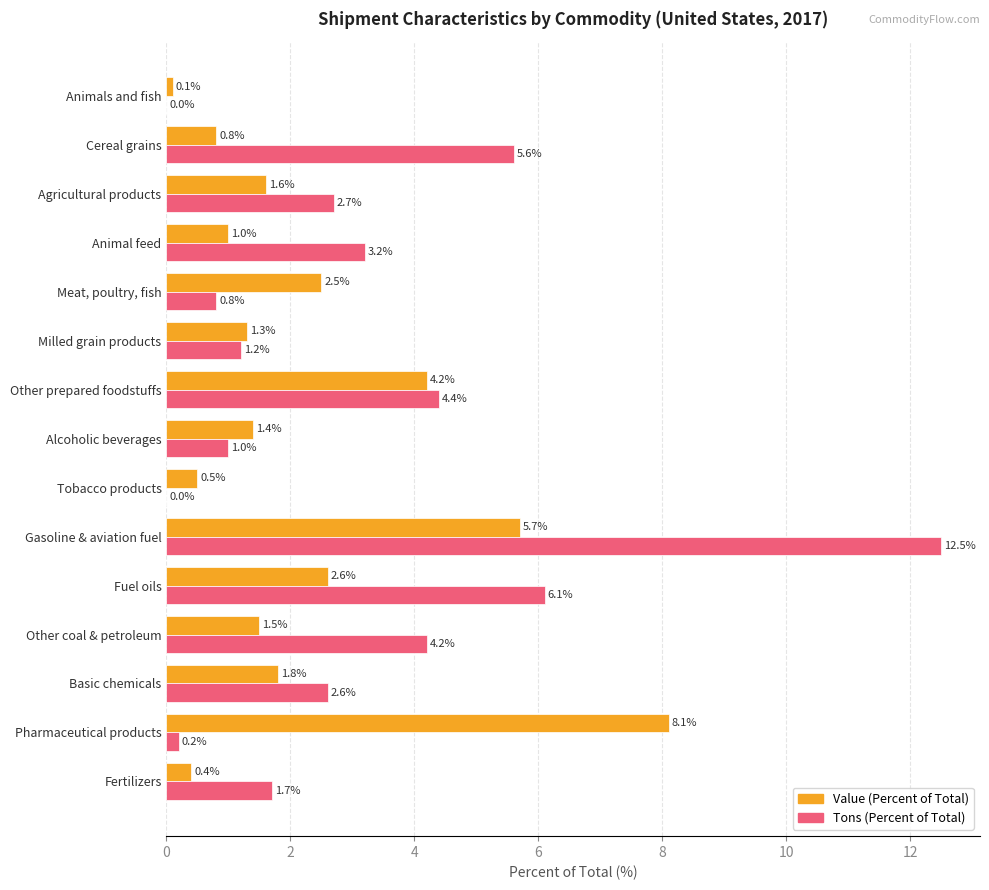

Where is Tons (Percent of Total) nearest to the value 6?

Fuel oils